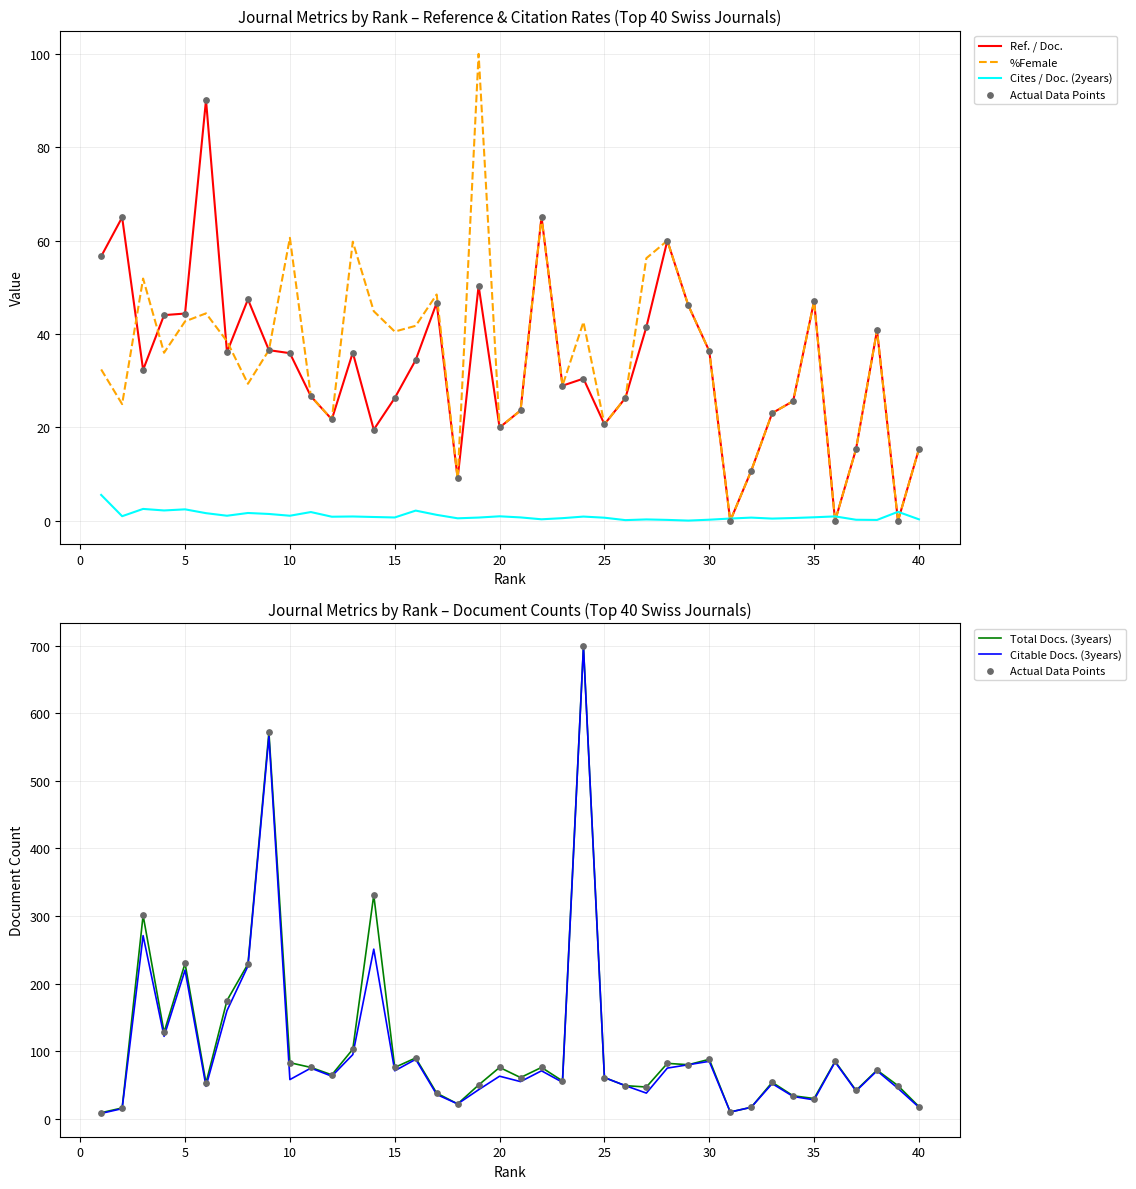

Which series reaches the minimum Y coordinate?

Ref. / Doc.